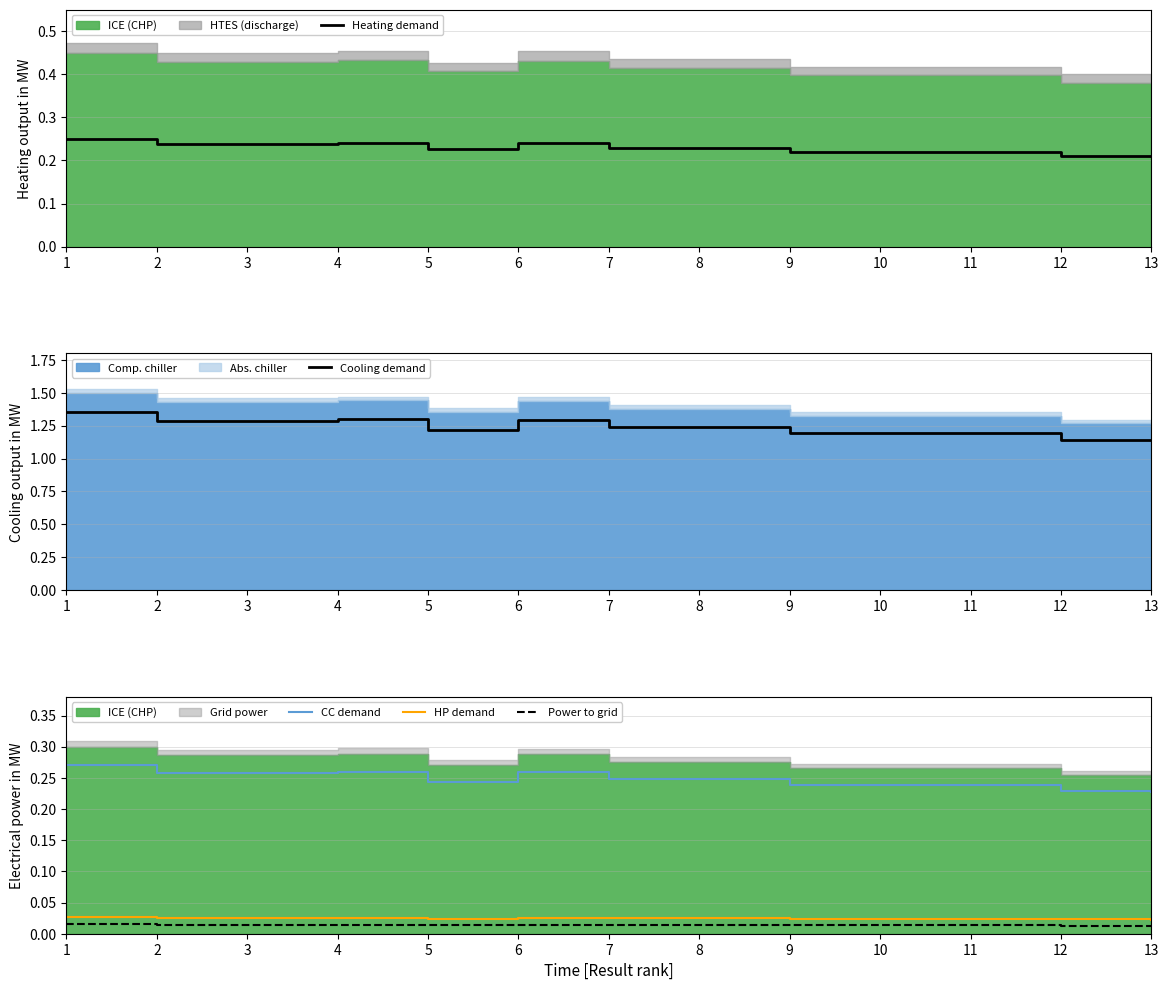

What is the value of the CC demand point at the 11th from the left?

0.2